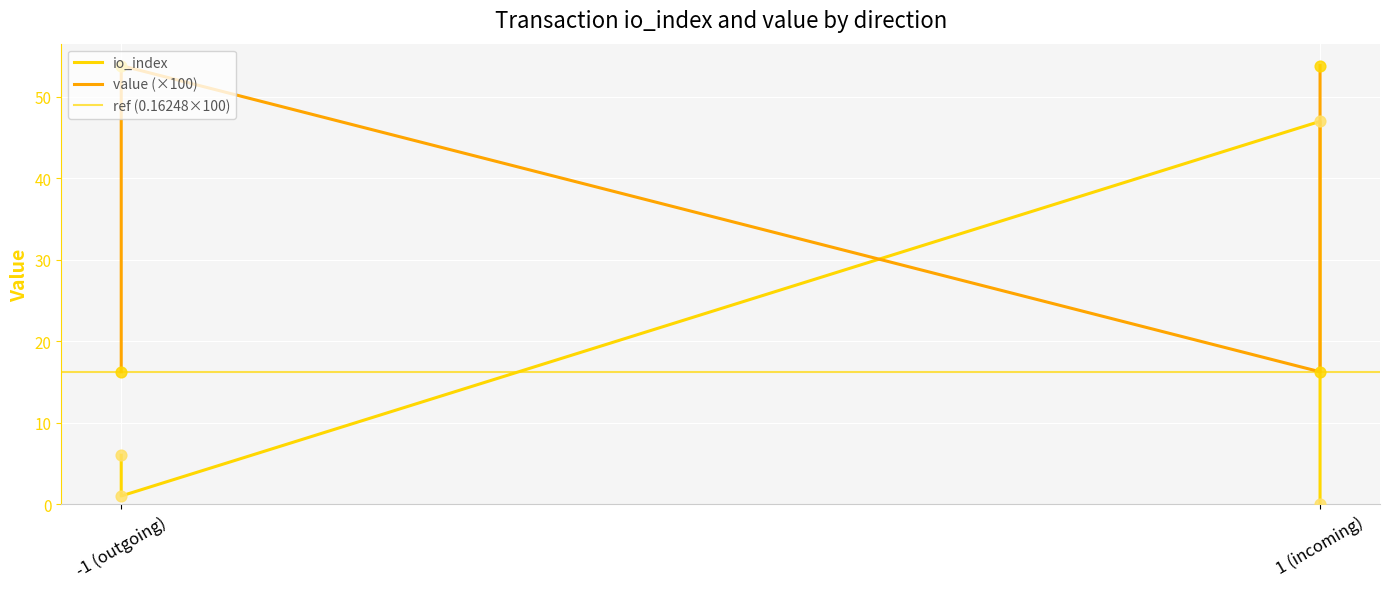

Which series reaches the minimum Y coordinate?

io_index